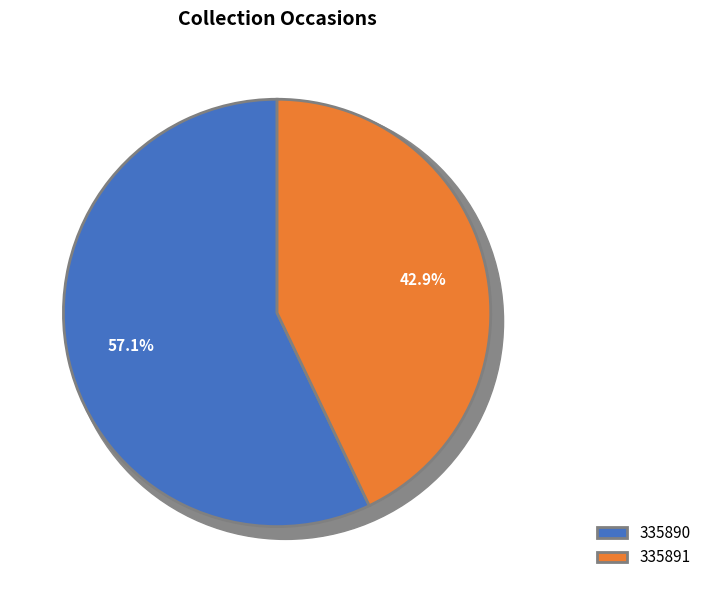

Rank the categories by value from lowest to highest.

335891, 335890